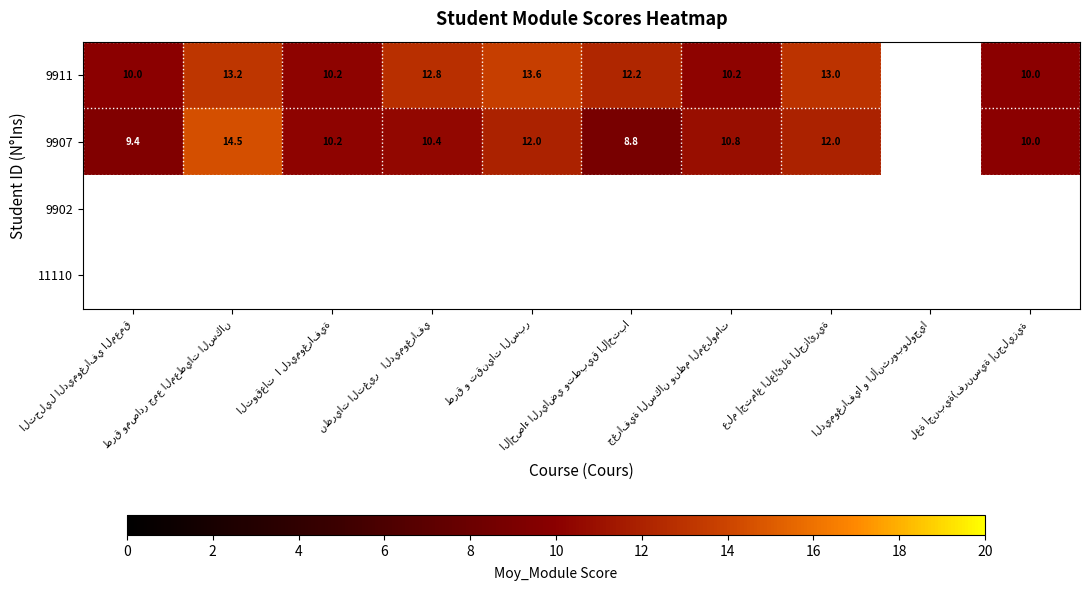

How many categories are shown in the chart?

10